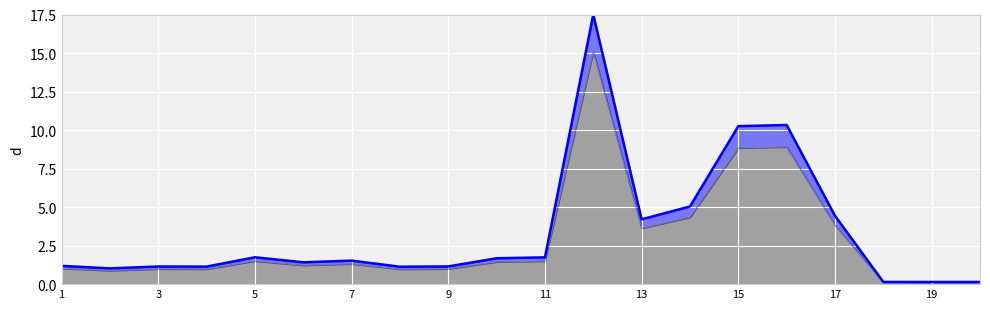

What is the difference between the maximum and second lowest values in the Monto con impuestos (MXN) series?

17.4